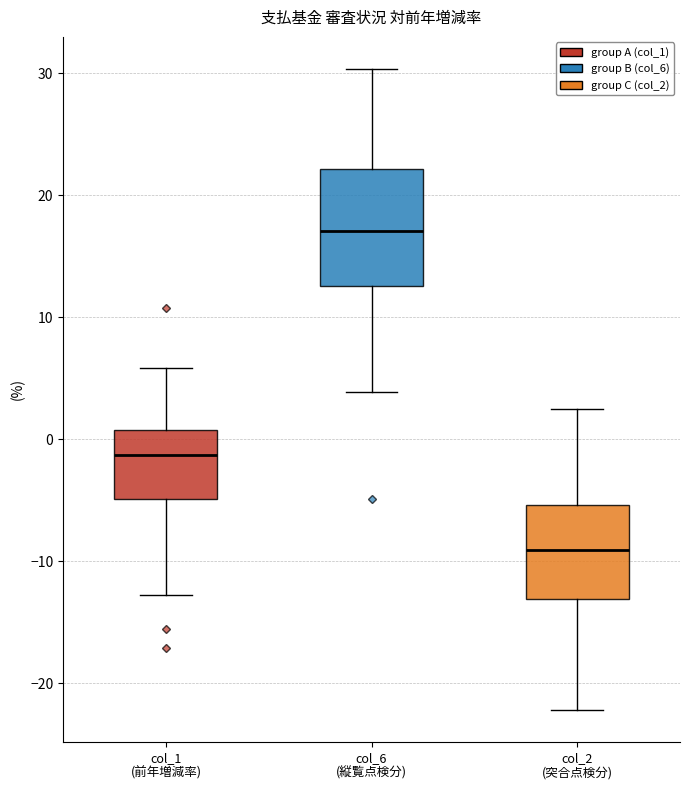

Reading left to right, transcribe this box plot: for each box, give where its median line is, the range the box spans, and where its two whiskers end, as read against the y-axis. The values are not printed on the chart, so give them approximately, as read against the axis.

col_1 (前年増減率): median -1, box -5 to 1, whiskers -13 to 6
col_6 (縦覧点検分): median 17, box 13 to 22, whiskers 4 to 30
col_2 (突合点検分): median -9, box -13 to -5, whiskers -22 to 2